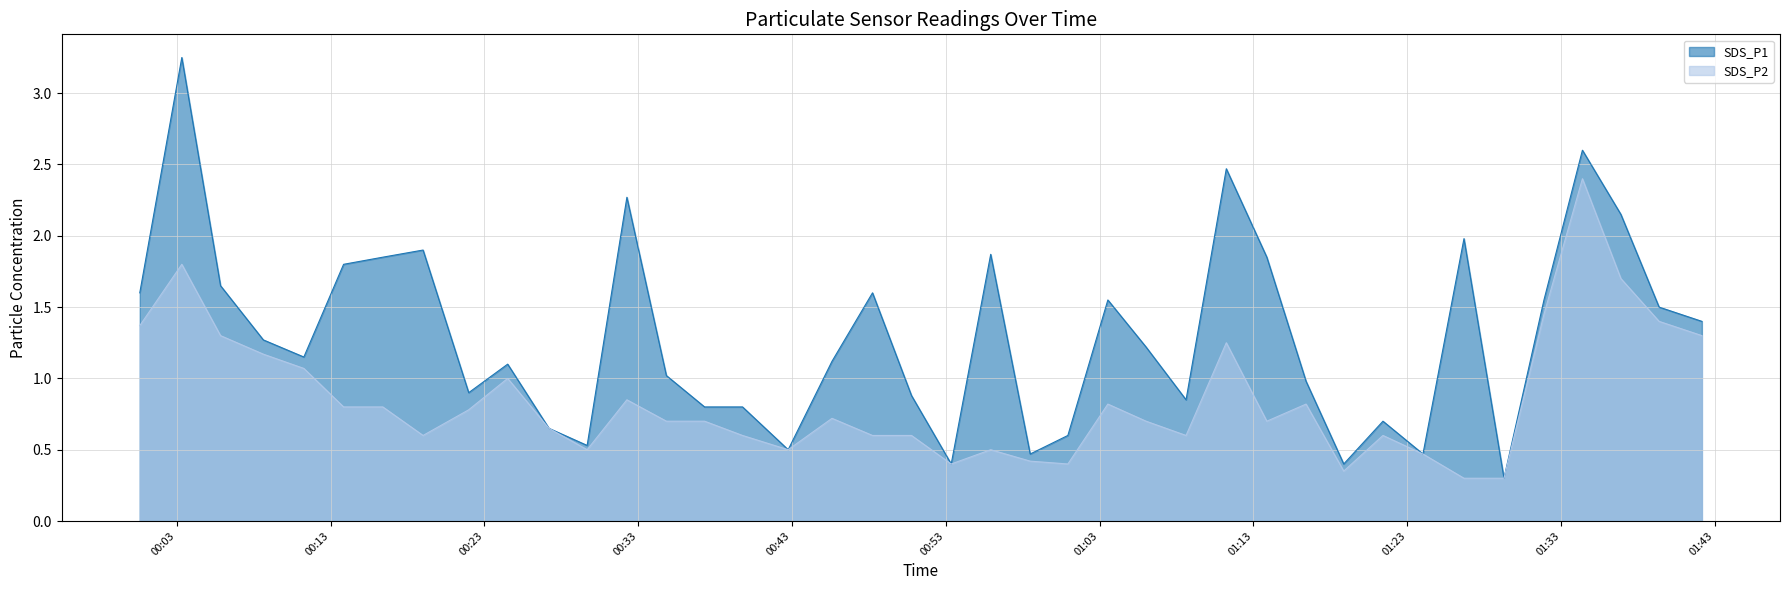

At how many categories does at least one series exceed 3?

1